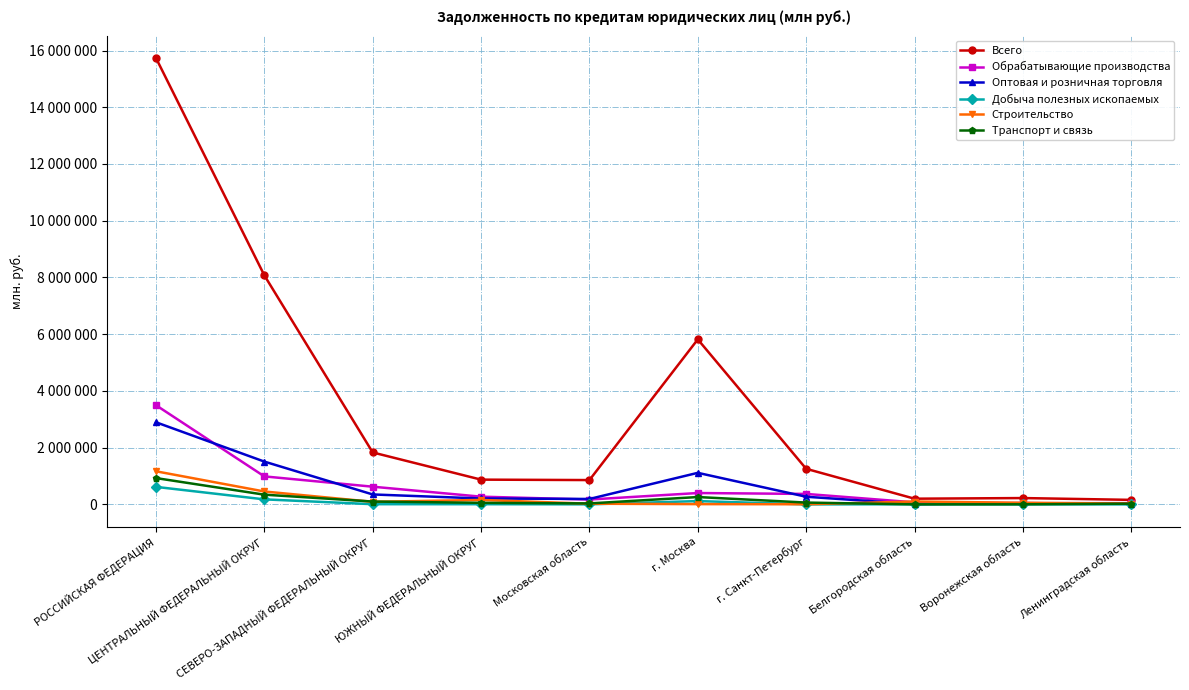

At which category does Обрабатывающие производства reach its first local peak?

г. Москва